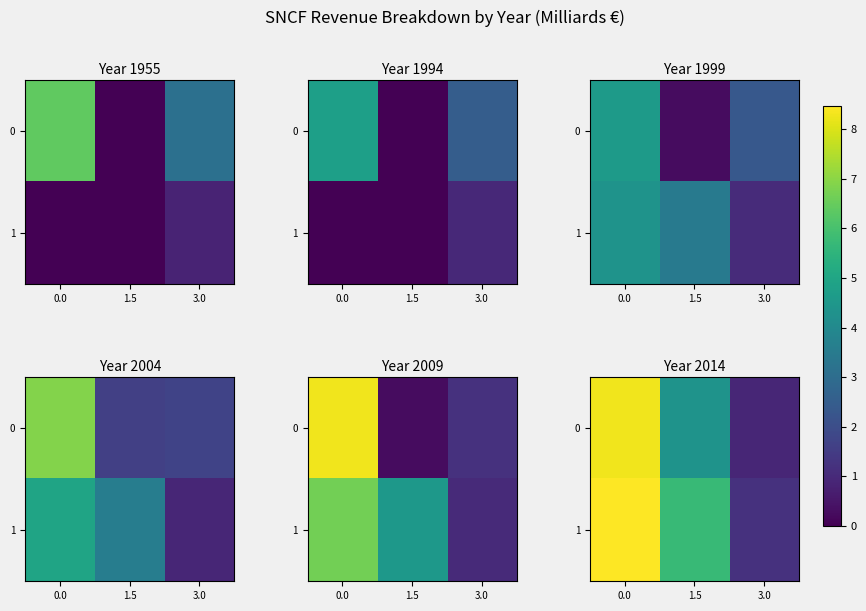

Is it true that 1 equals 14.4 at 0.0?

False